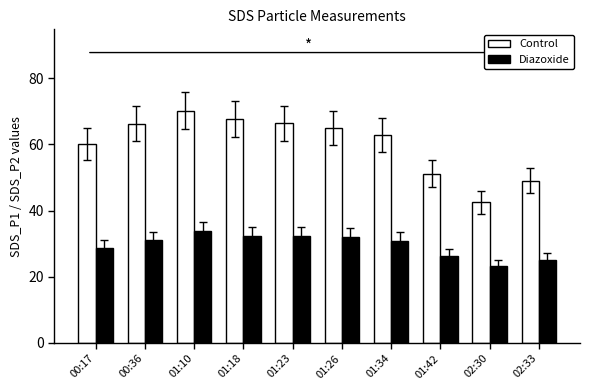

What is the total value across all series at 01:10?

104.1